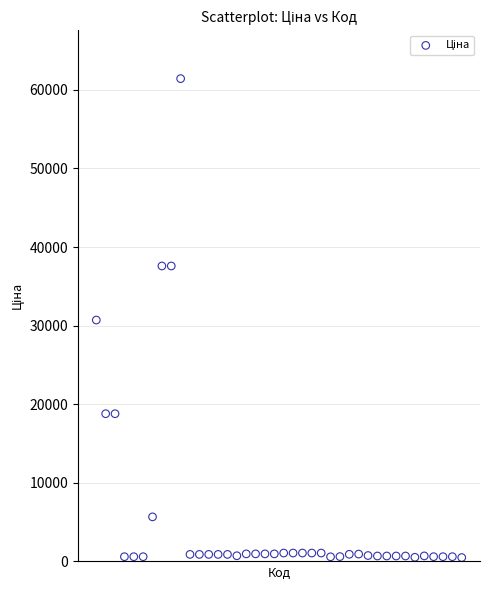

How many data points are displayed?

40